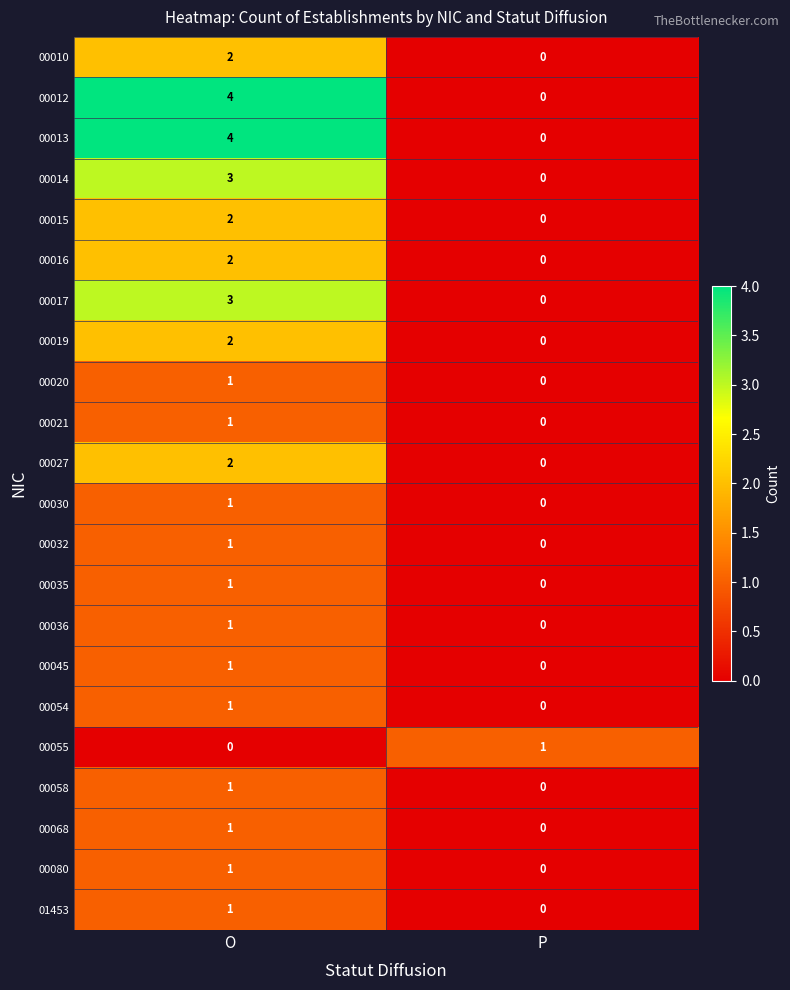

True or false: 00036 has a value of 1 at O.

True